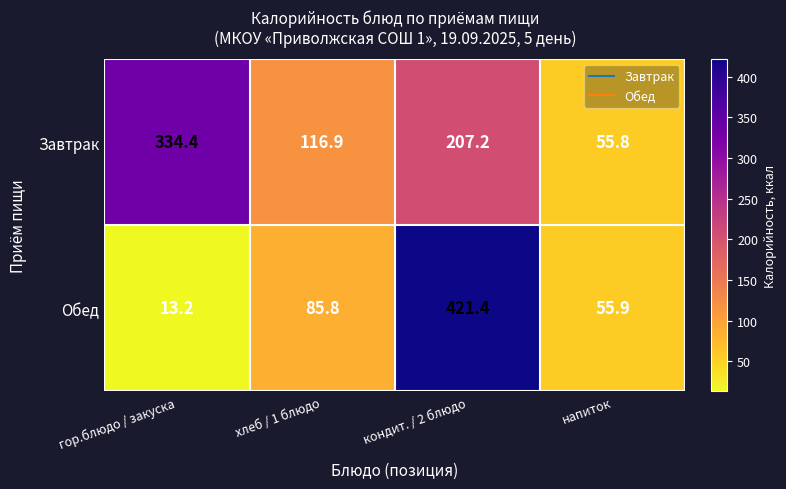

Is it true that Обед equals 17.3 at напиток?

False